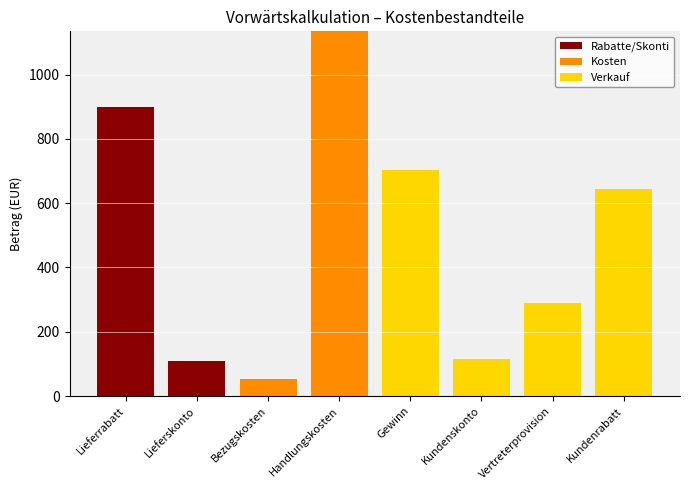

Count the number of categories in the chart.

8